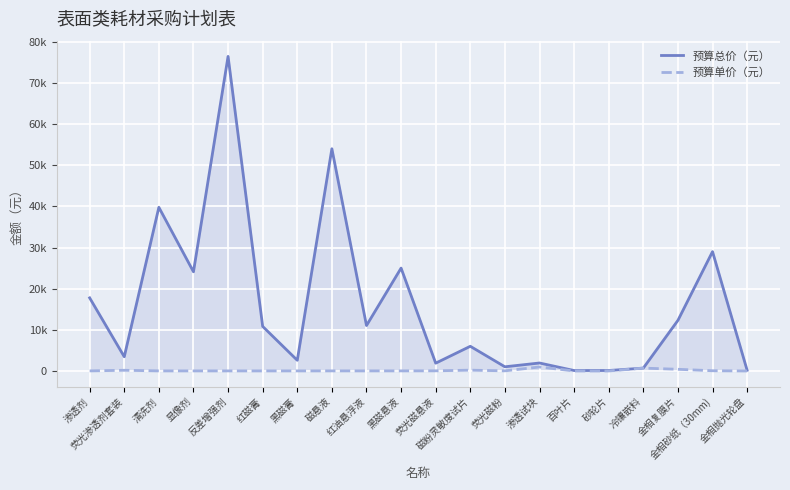

Is the value of 预算单价（元） at 清洗剂 greater than the value of 预算总价（元） at 红油悬浮液?

No